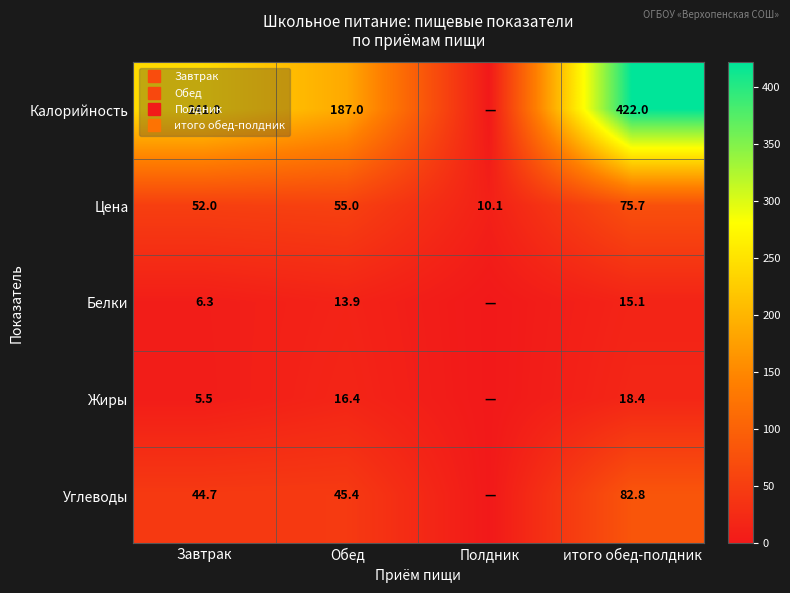

Is it true that Белки equals -9.3 at Полдник?

False